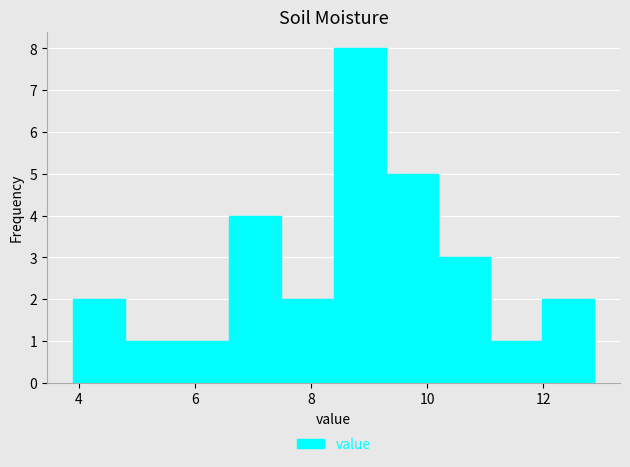

Over which range of the x-axis is the bar tallest?

8.4 to 9.2